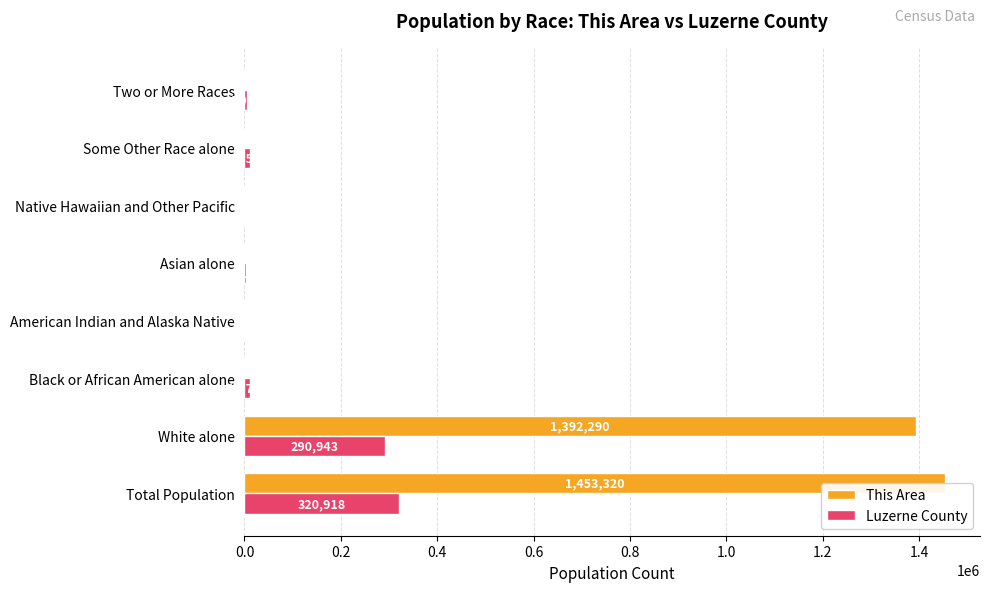

What is the highest value of the Luzerne County series?

320918